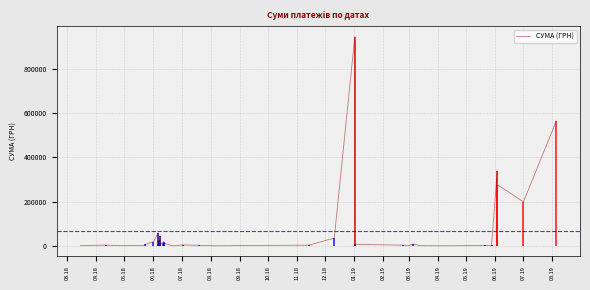

How many data points are less than 6612?

20